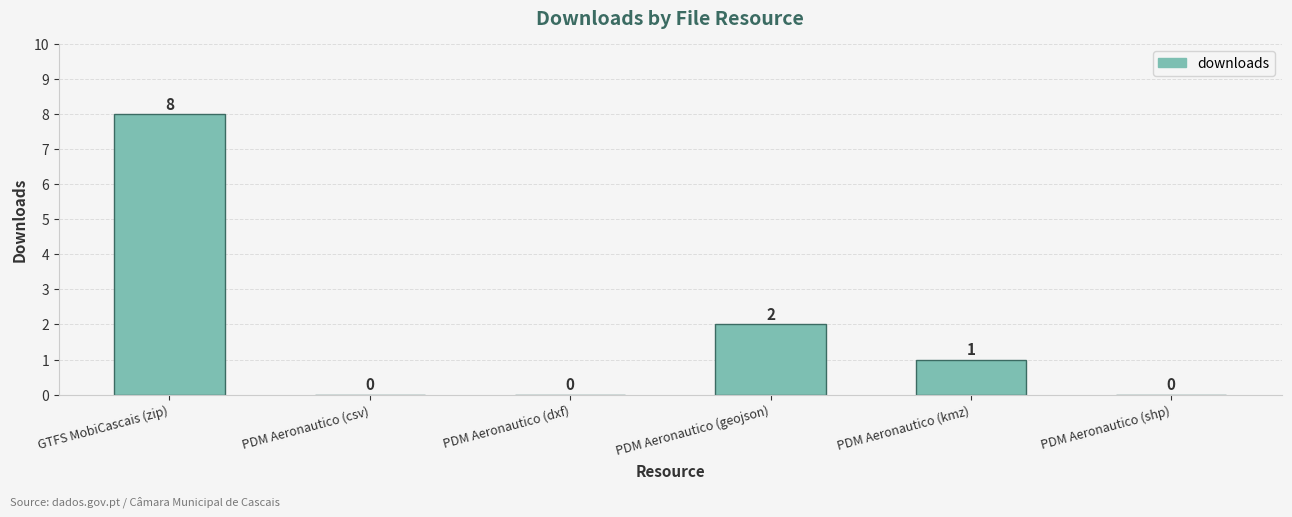

At which category does the chart reach its peak across all series?

GTFS MobiCascais (zip)